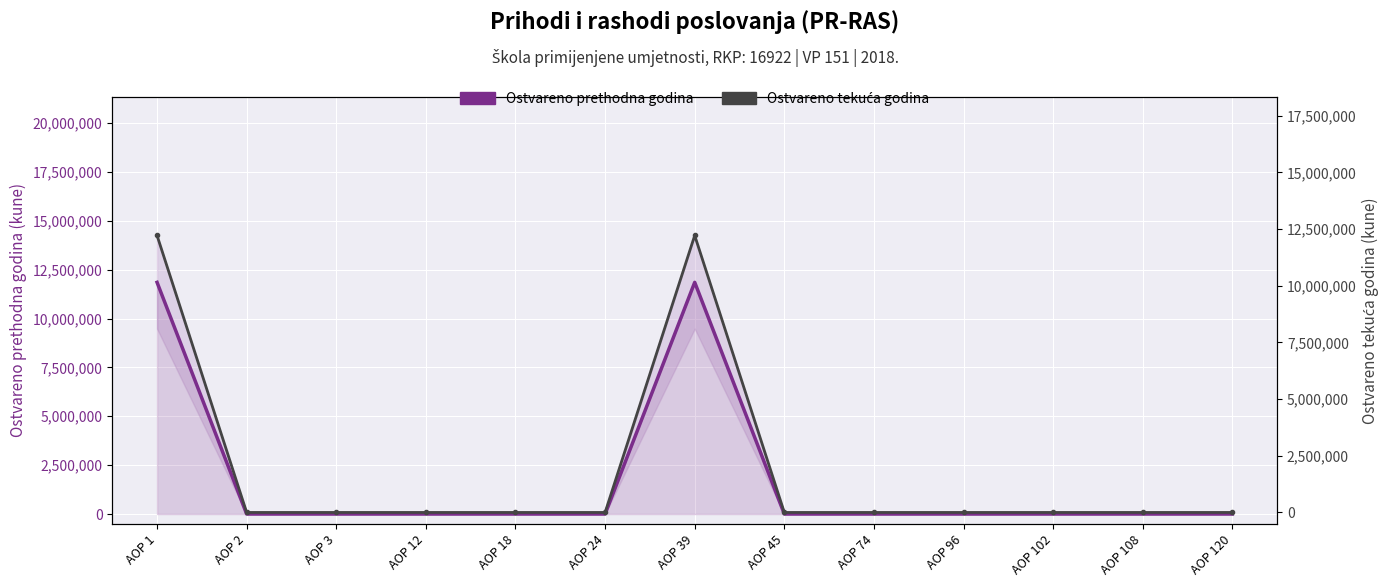

What is the difference between the Ostvareno tekuća godina values at AOP 1 and AOP 96?

12216129